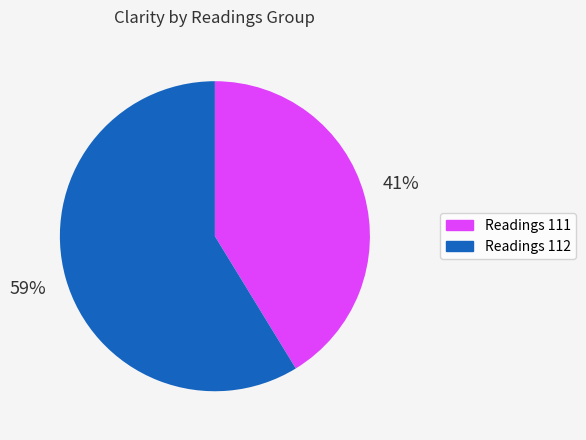

Is it true that Readings 112 is 59% of the pie?

True